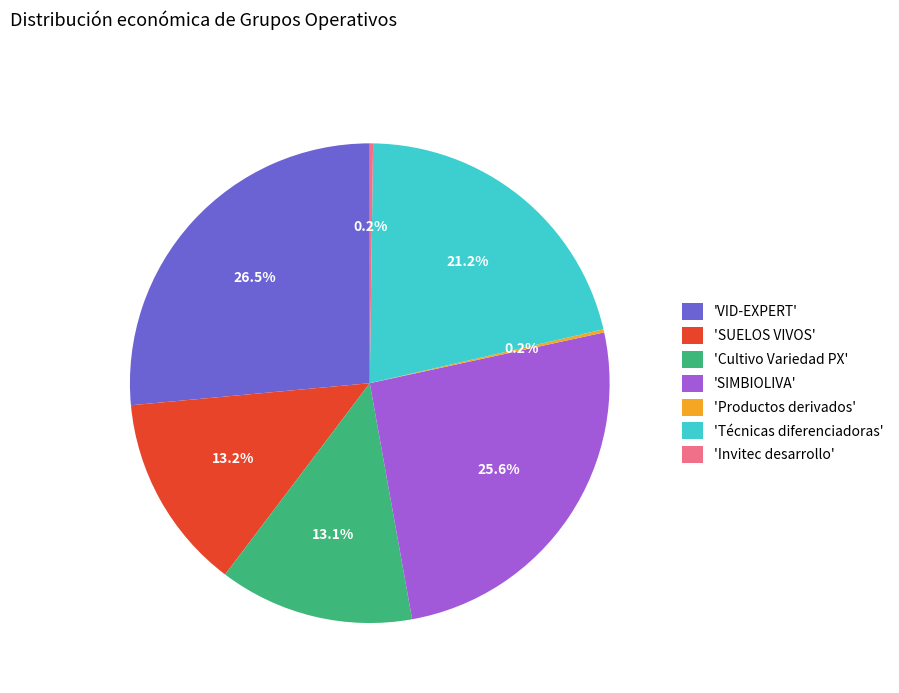

What is the ratio of the value at 'SUELOS VIVOS' to the value at 'VID-EXPERT'?

0.5